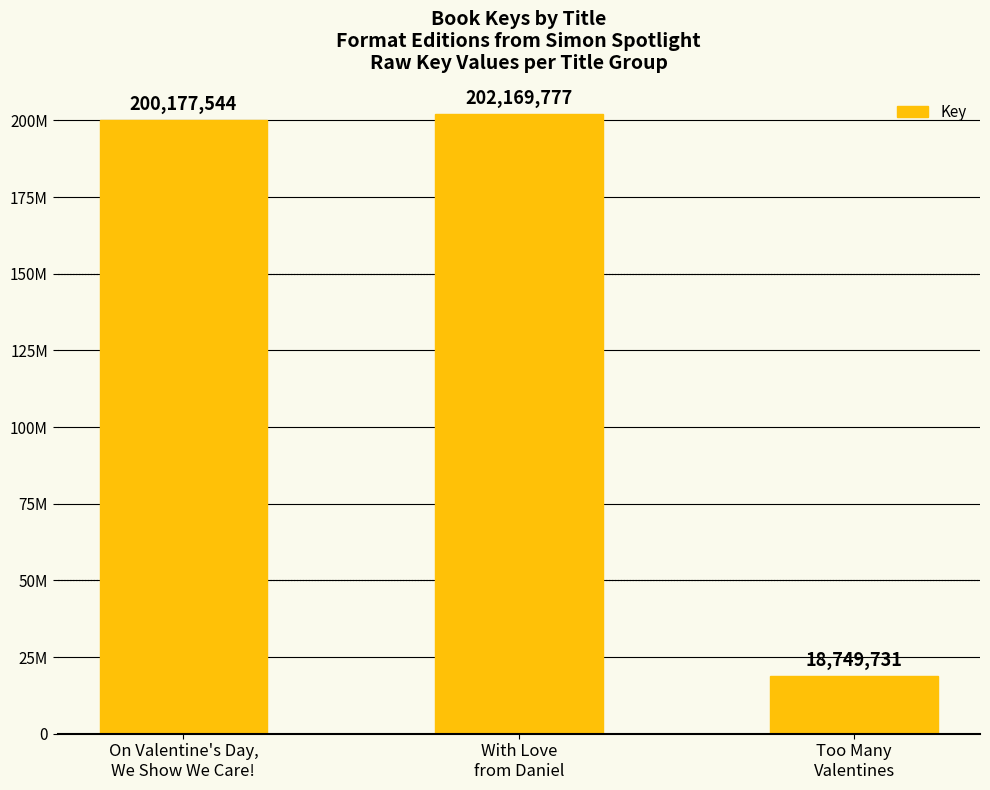

What is the sum of all values?

421097052